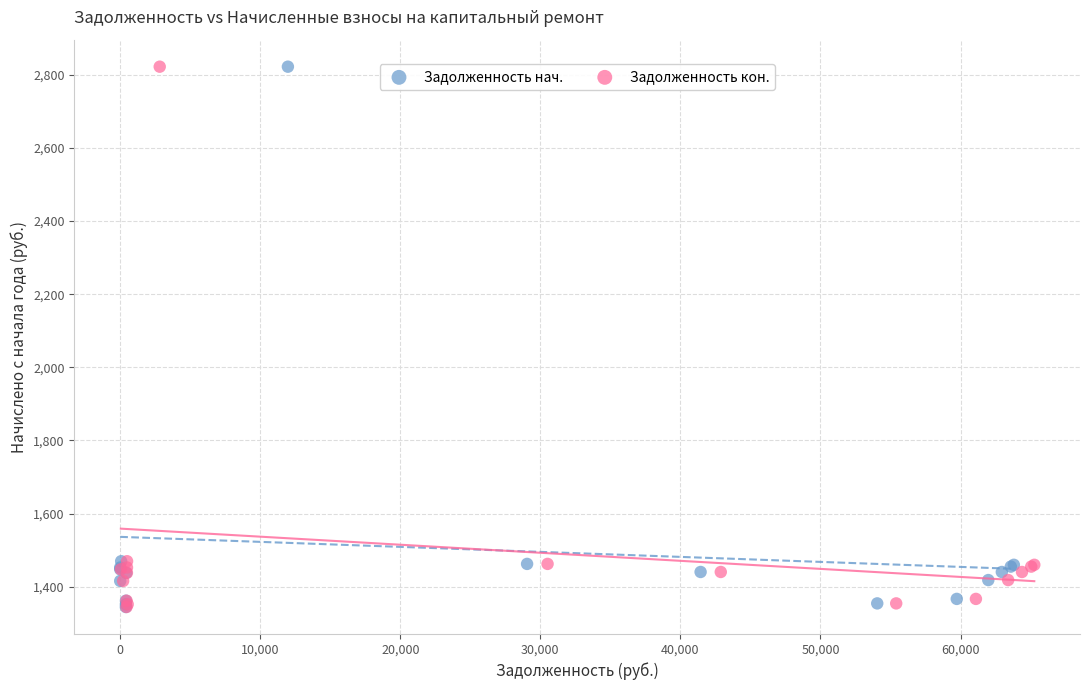

What are all the series names shown in the legend?

Задолженность нач., Задолженность кон.